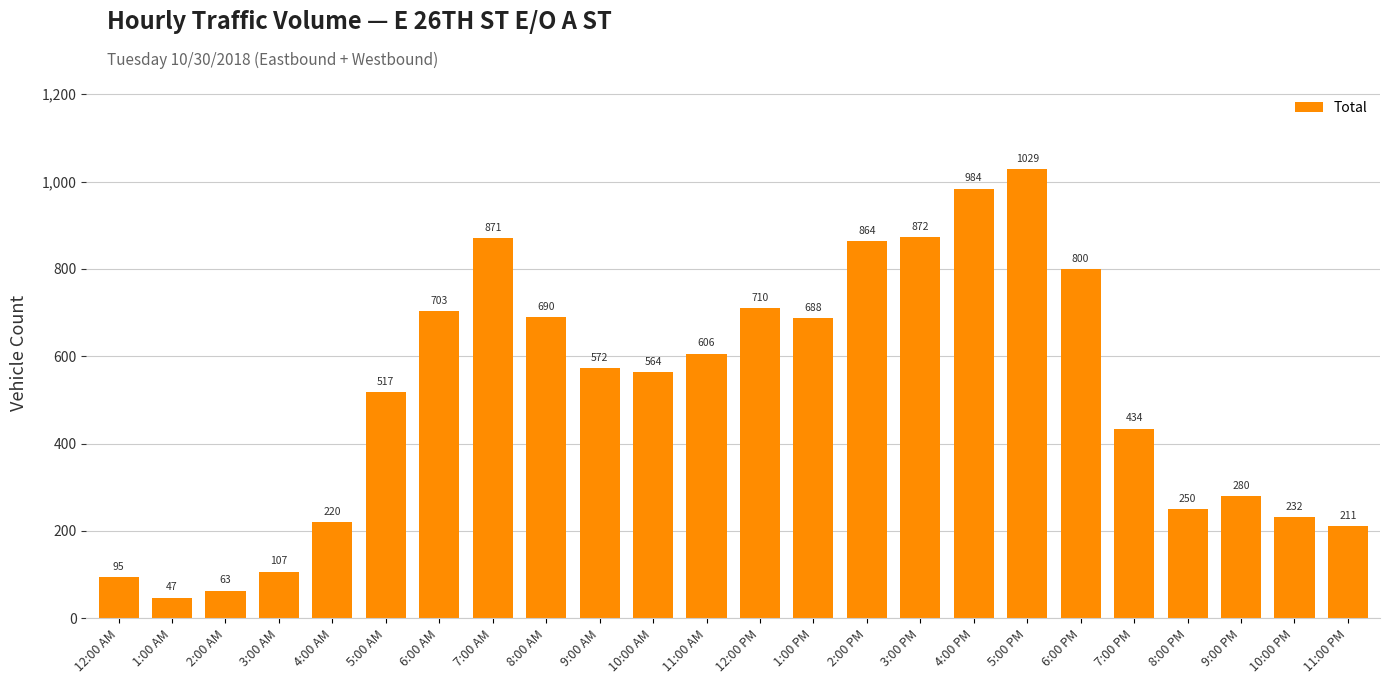

At which category does the chart reach its peak across all series?

5:00 PM